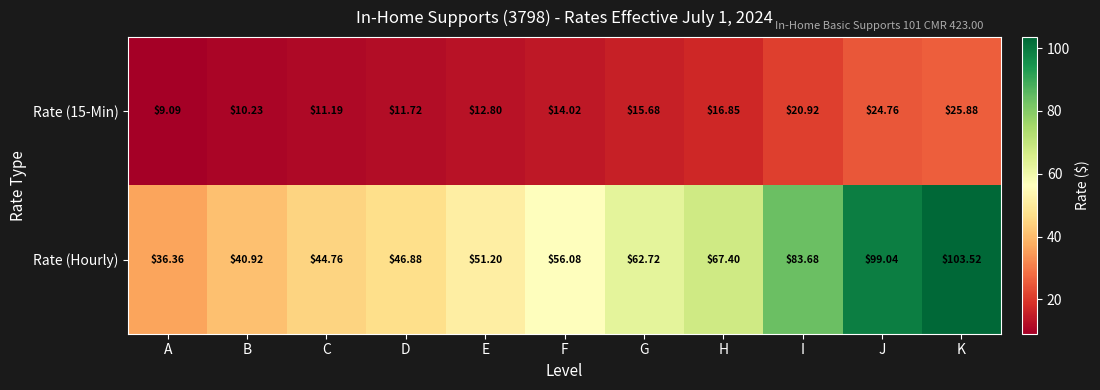

Which series has the largest range (max minus min)?

Rate (Hourly)